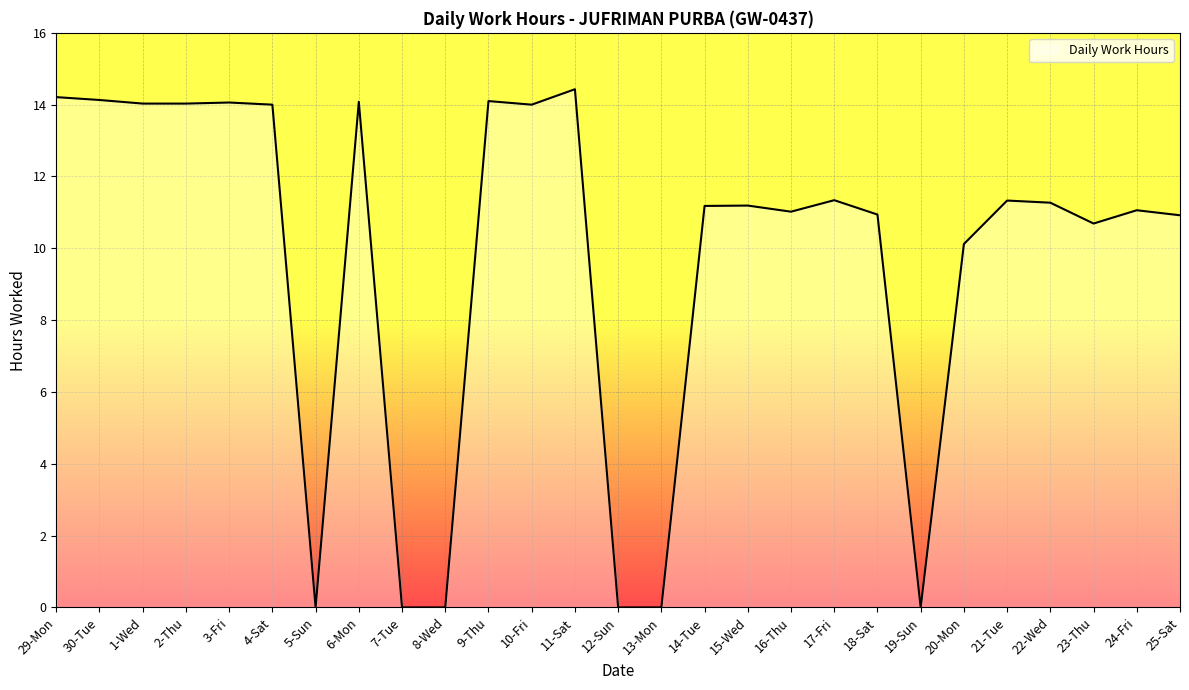

How many lines are shown in the chart?

1